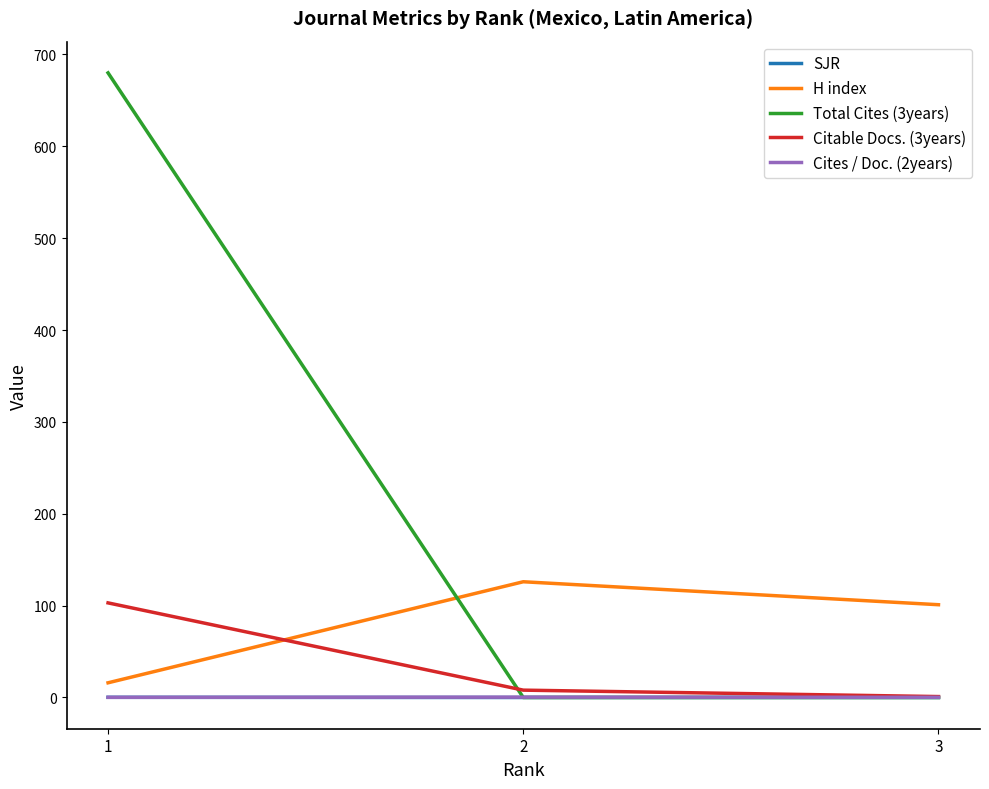

True or false: H index has a value of 11.0 at 1.

False